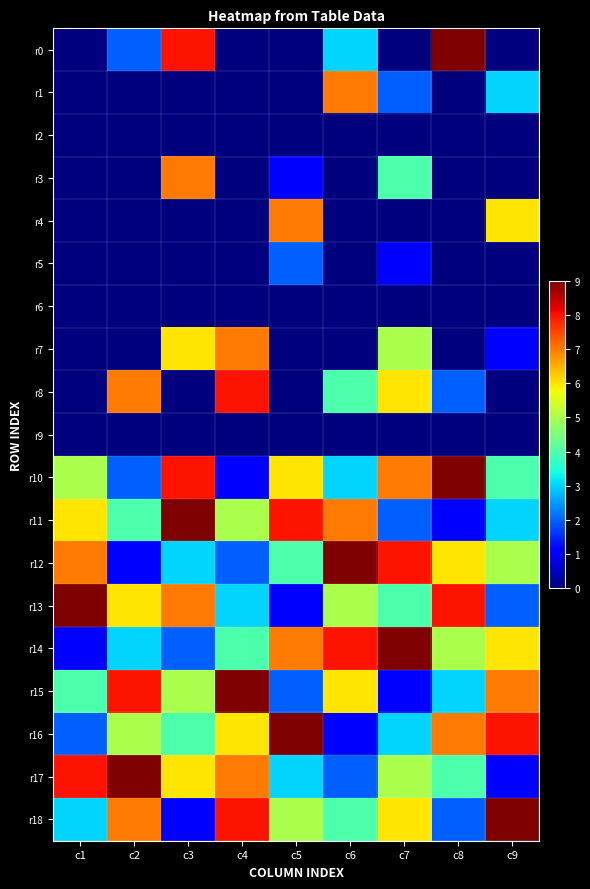

Count the number of categories in the chart.

9